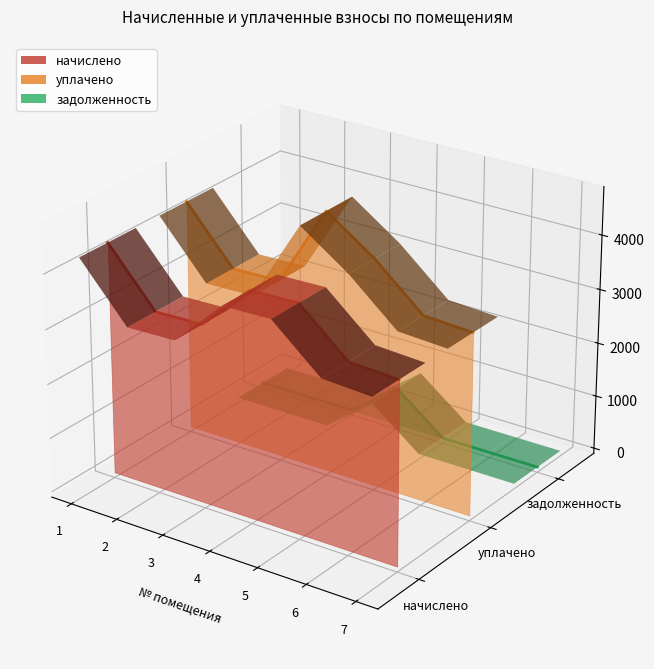

True or false: начислено and задолженность intersect in this chart.

False